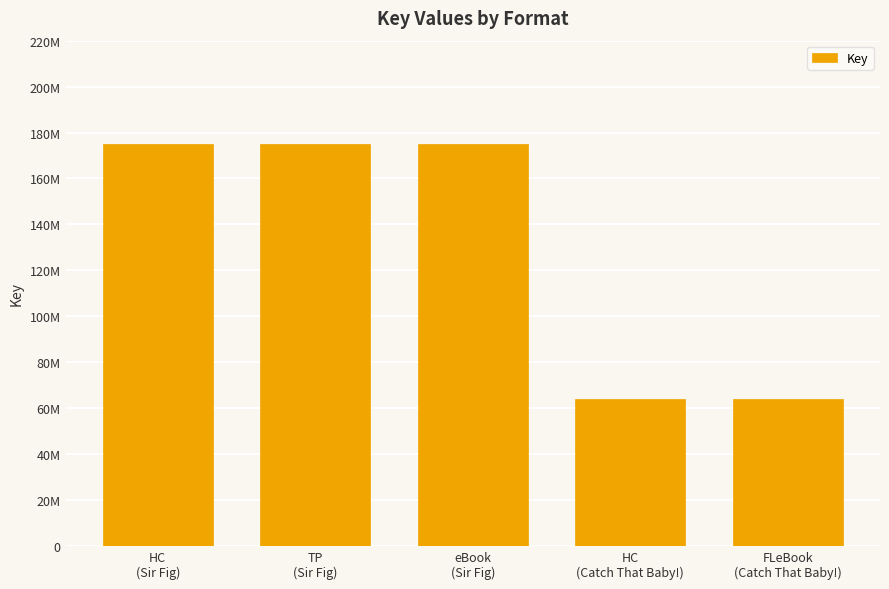

Reading right to left, extract all data points from this chart.

64103800	64103800	175058936	175058936	175058936